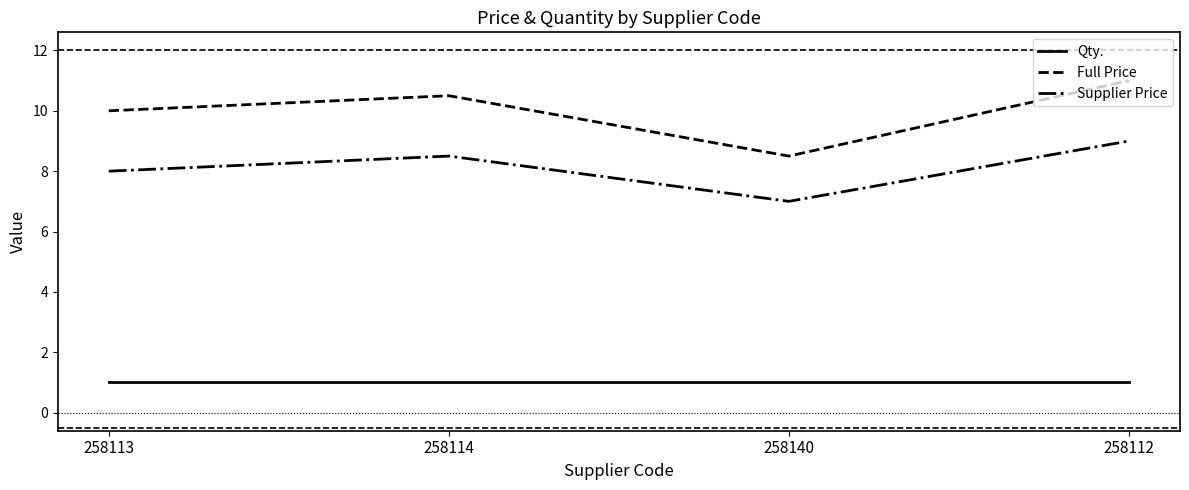

What is the maximum value shown in the chart?

11.0